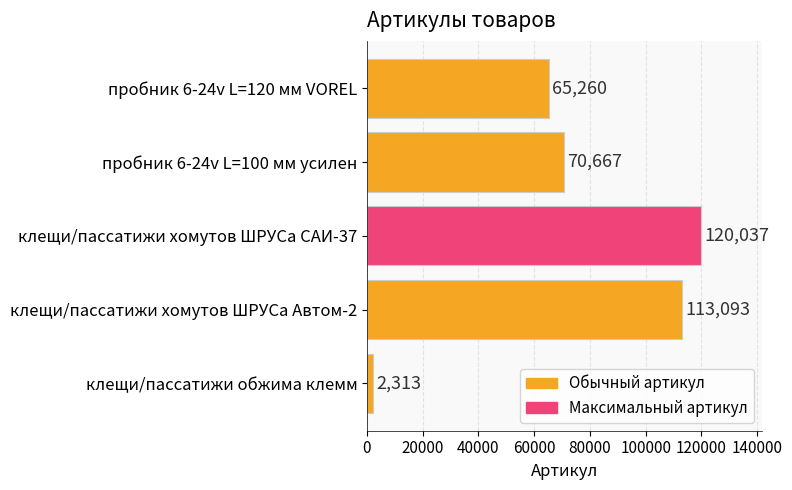

What value does the data have at пробник 6-24v L=100 мм усилен, to the nearest 50?

70650